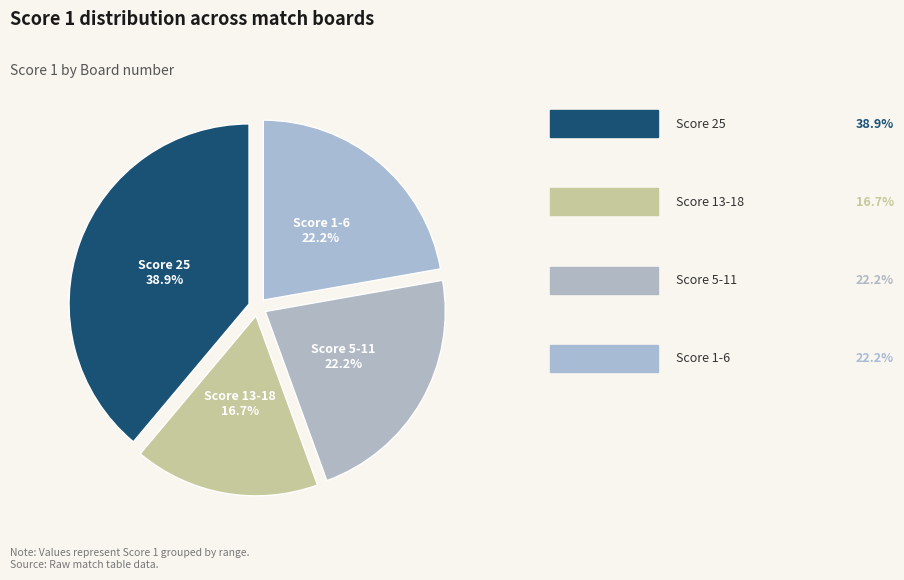

How many slices are in this pie chart?

4